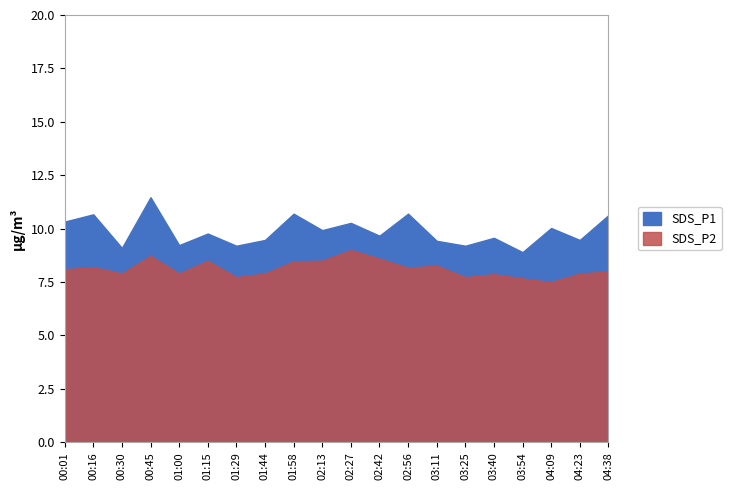

How many interior local valleys does the SDS_P2 series have?

6